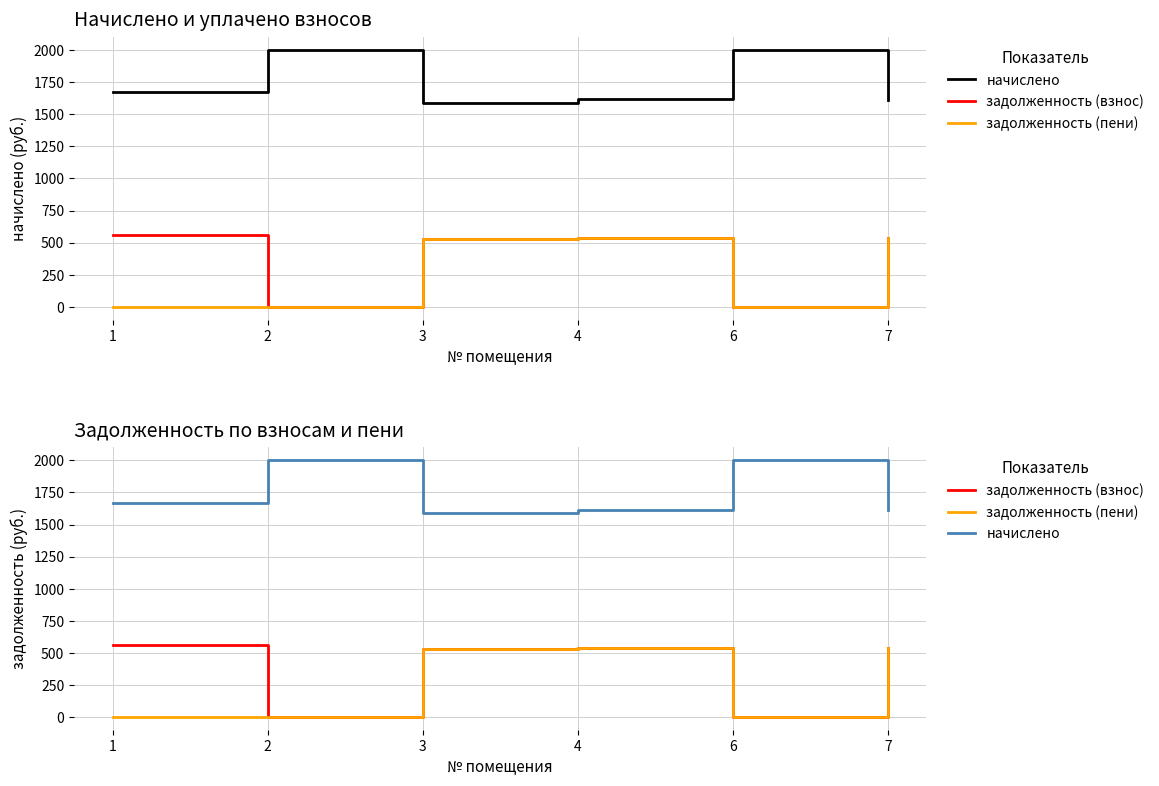

What is the total value across all series at 6?

2005.3